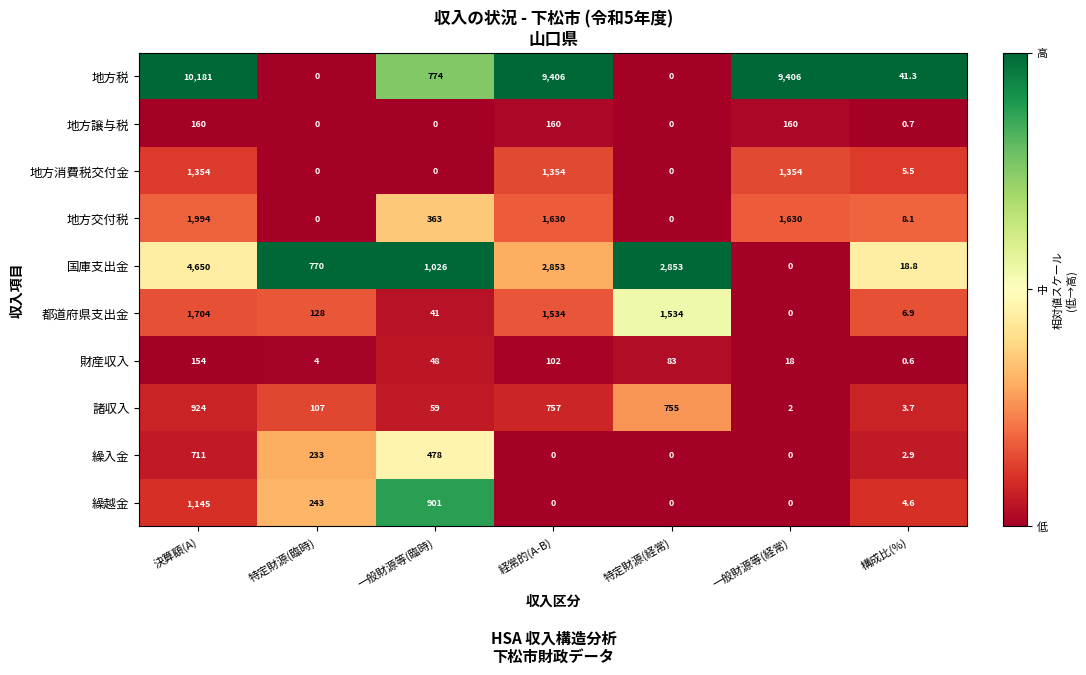

Rank the series at 構成比(%) from lowest to highest value.

財産収入, 地方譲与税, 繰入金, 諸収入, 繰越金, 地方消費税交付金, 都道府県支出金, 地方交付税, 国庫支出金, 地方税